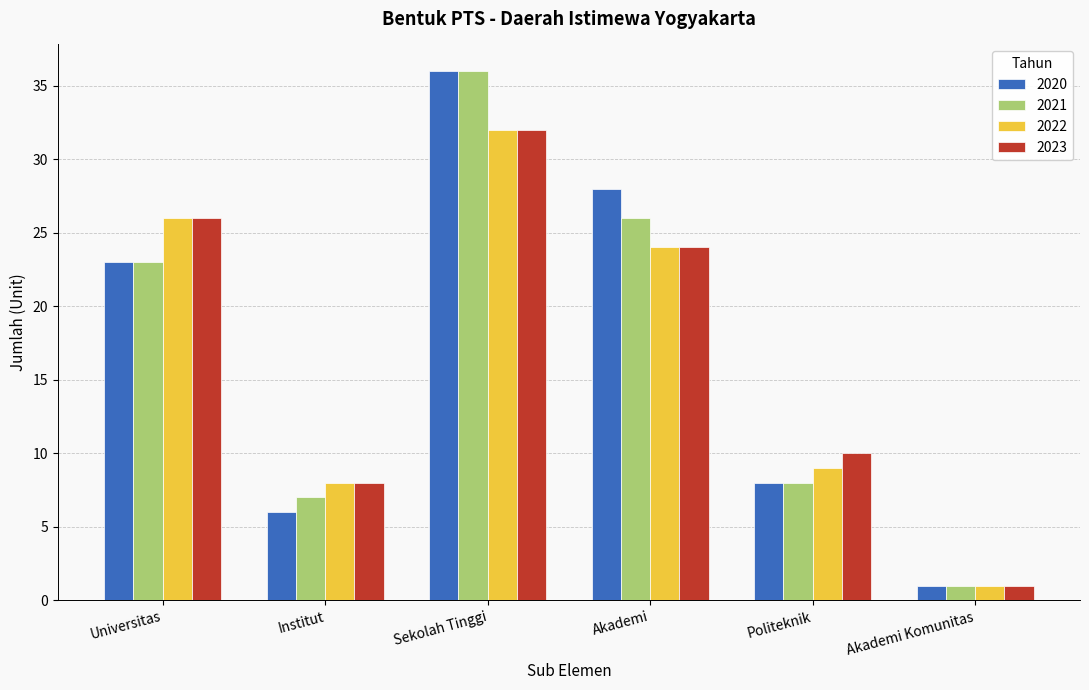

How many distinct data groups are displayed?

4